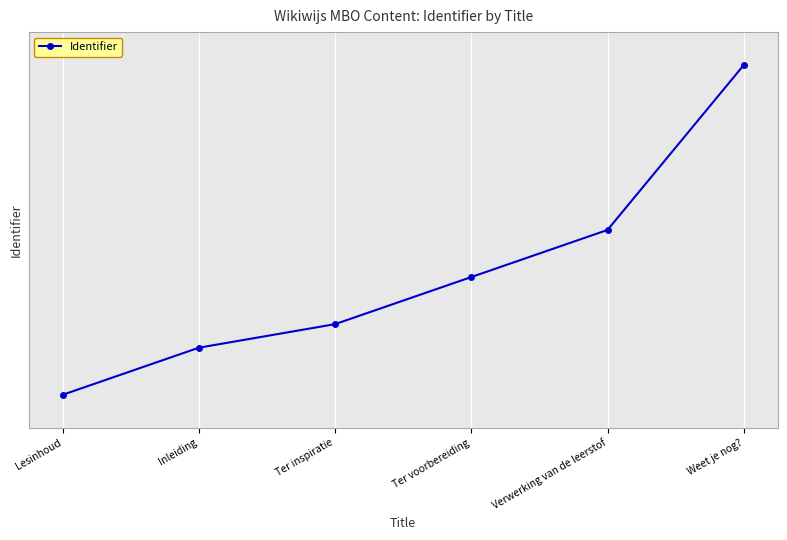

What is the sum of the values at Lesinhoud and Inleiding?

6420420